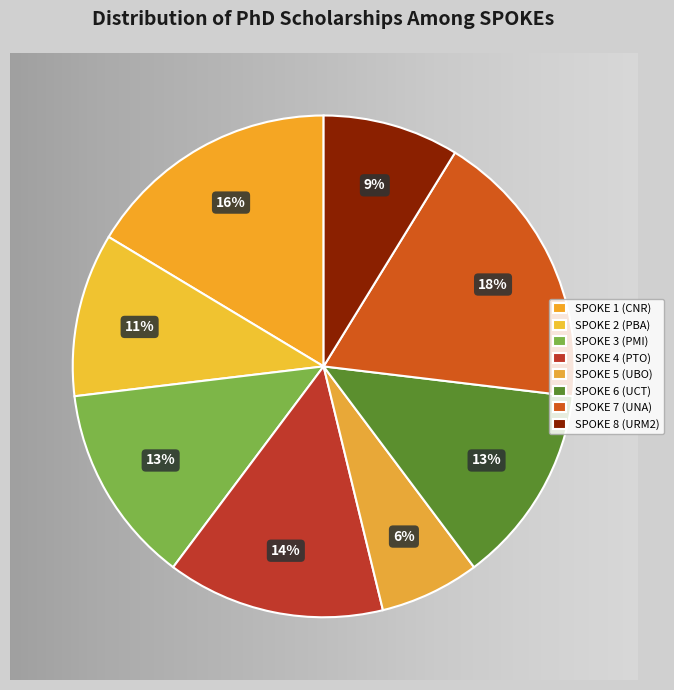

What percentage is the SPOKE 2 (PBA) slice, to the nearest percent?

11%